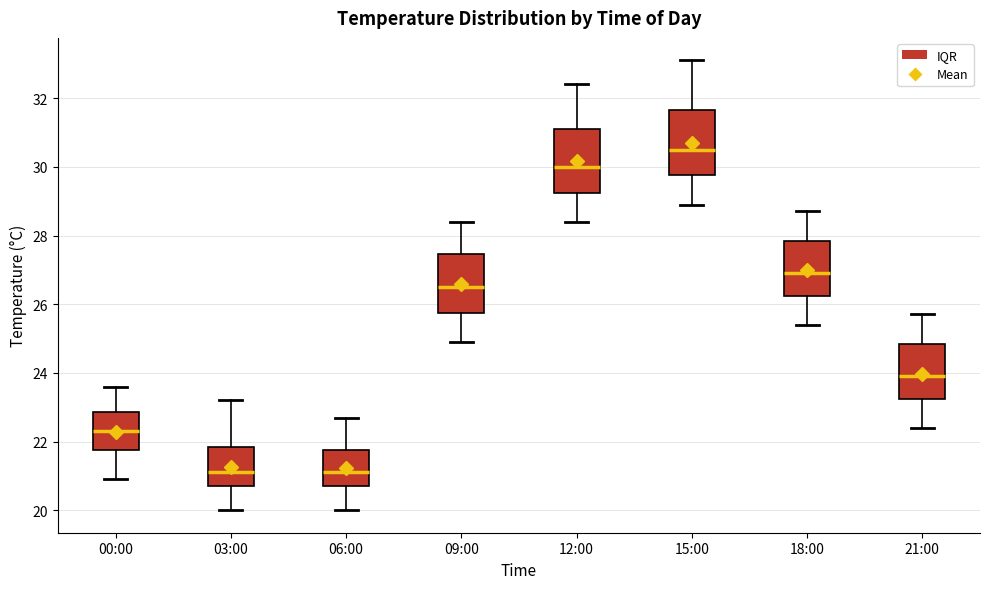

Reading left to right, transcribe this box plot: for each box, give where its median line is, the range the box spans, and where its two whiskers end, as read against the y-axis. The values are not printed on the chart, so give them approximately, as read against the axis.

00:00: median 22.4, box 21.8 to 22.8, whiskers 21.0 to 23.6
03:00: median 21.2, box 20.8 to 21.8, whiskers 20.0 to 23.2
06:00: median 21.2, box 20.8 to 21.8, whiskers 20.0 to 22.8
09:00: median 26.6, box 25.8 to 27.4, whiskers 25.0 to 28.4
12:00: median 30.0, box 29.2 to 31.2, whiskers 28.4 to 32.4
15:00: median 30.6, box 29.8 to 31.6, whiskers 29.0 to 33.2
18:00: median 27.0, box 26.2 to 27.8, whiskers 25.4 to 28.8
21:00: median 24.0, box 23.2 to 24.8, whiskers 22.4 to 25.8